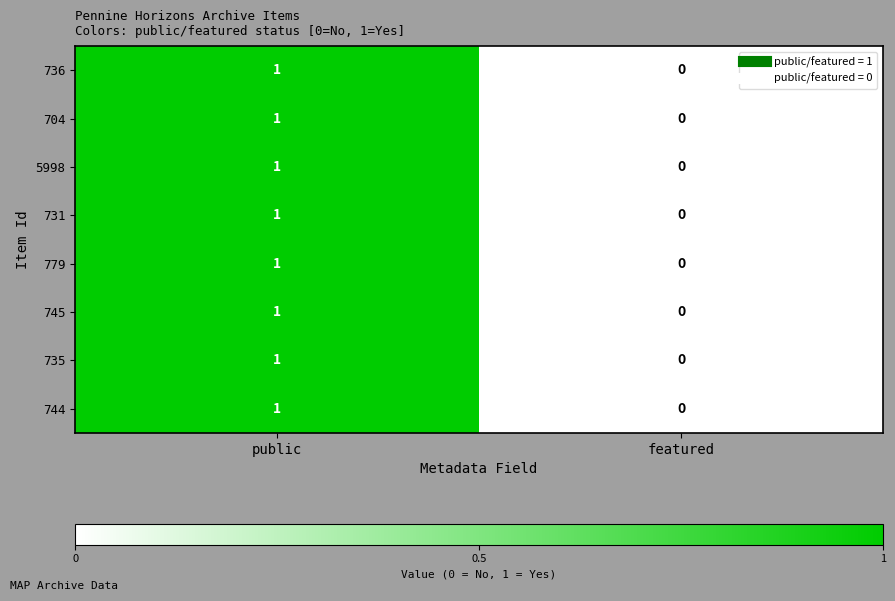

The value of 5998 at featured is 1. True or false?

False